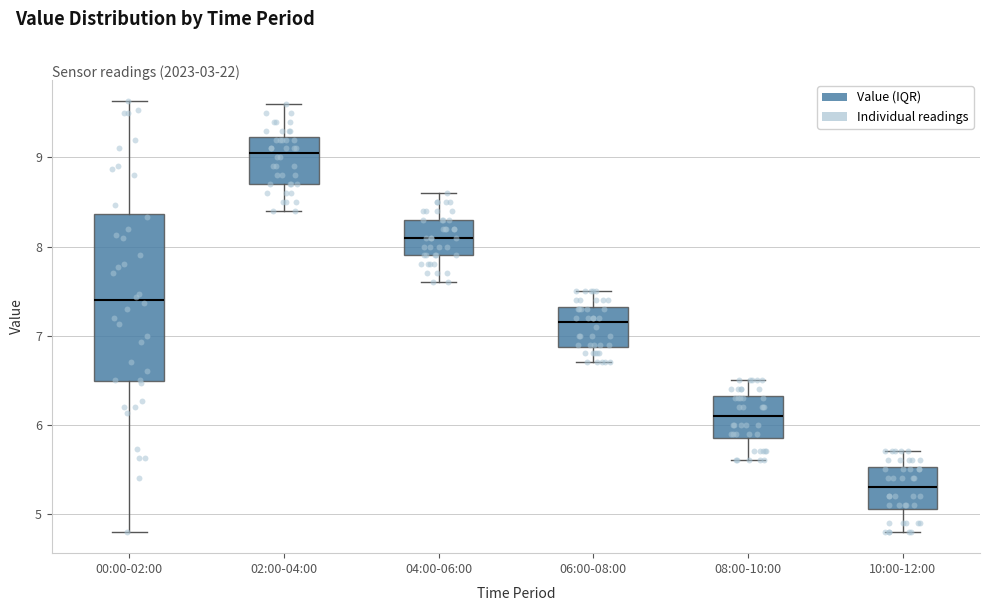

Which box is the tallest, from its lower edge to its upper edge?

00:00-02:00